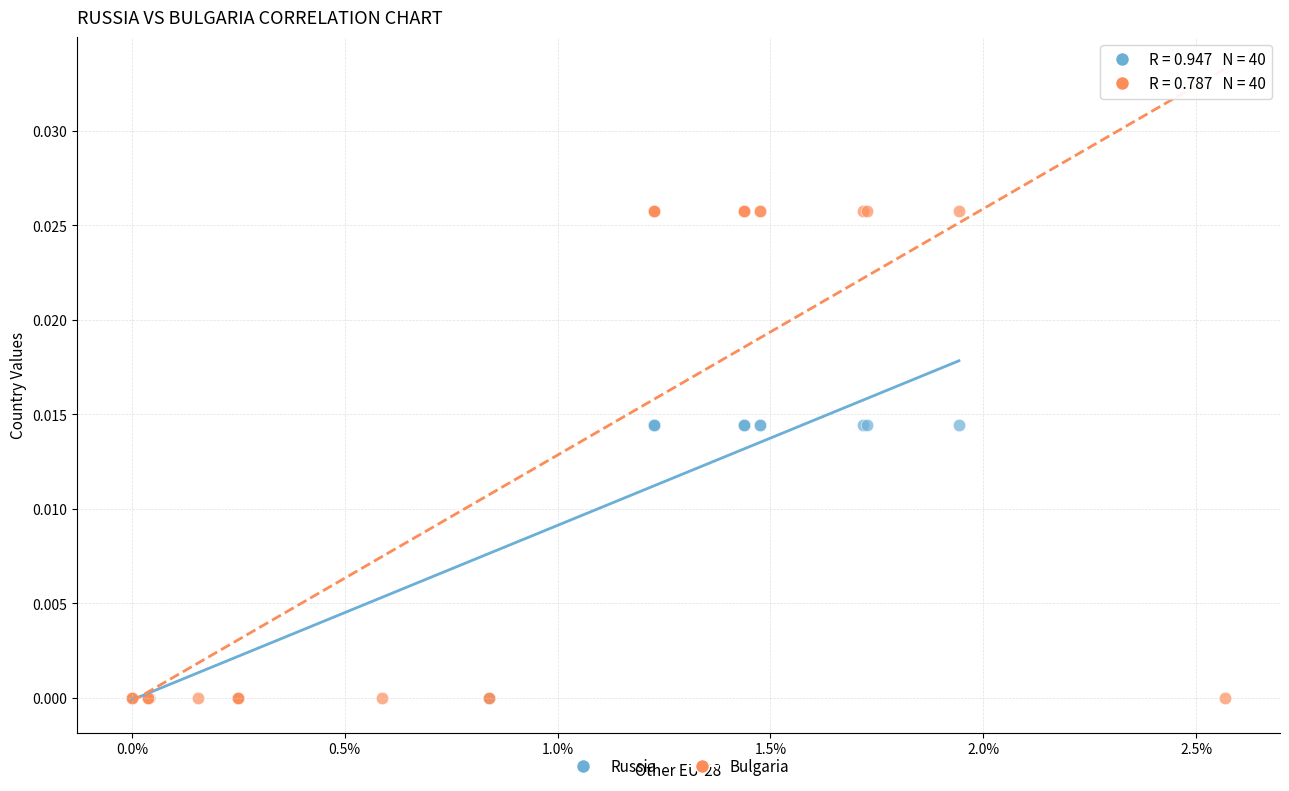

Which series has the widest spread of Y values?

Bulgaria